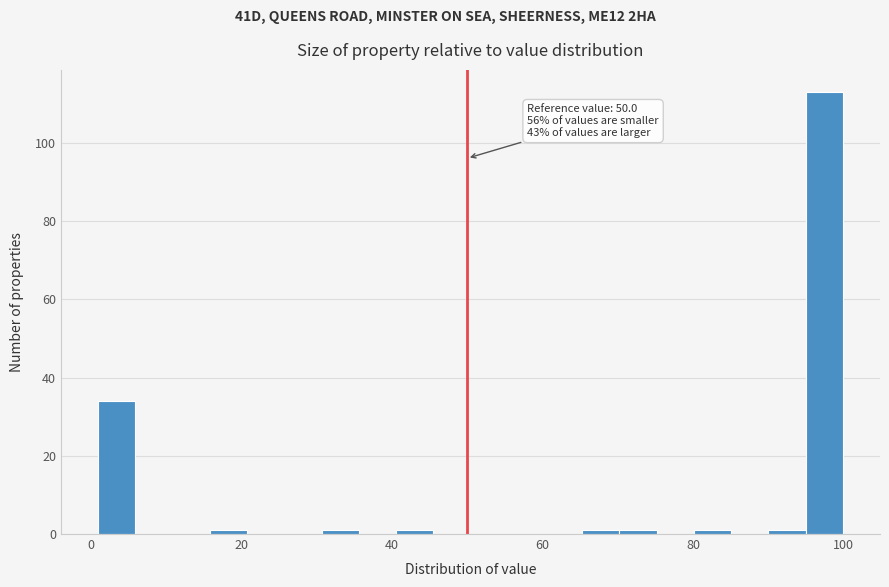

Read against the x-axis, roughly where is the centre of the tallest bar?

98